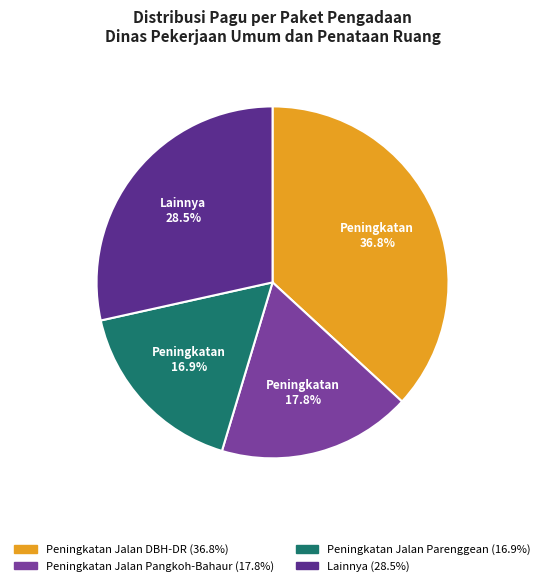

Is there a majority slice in this chart?

No